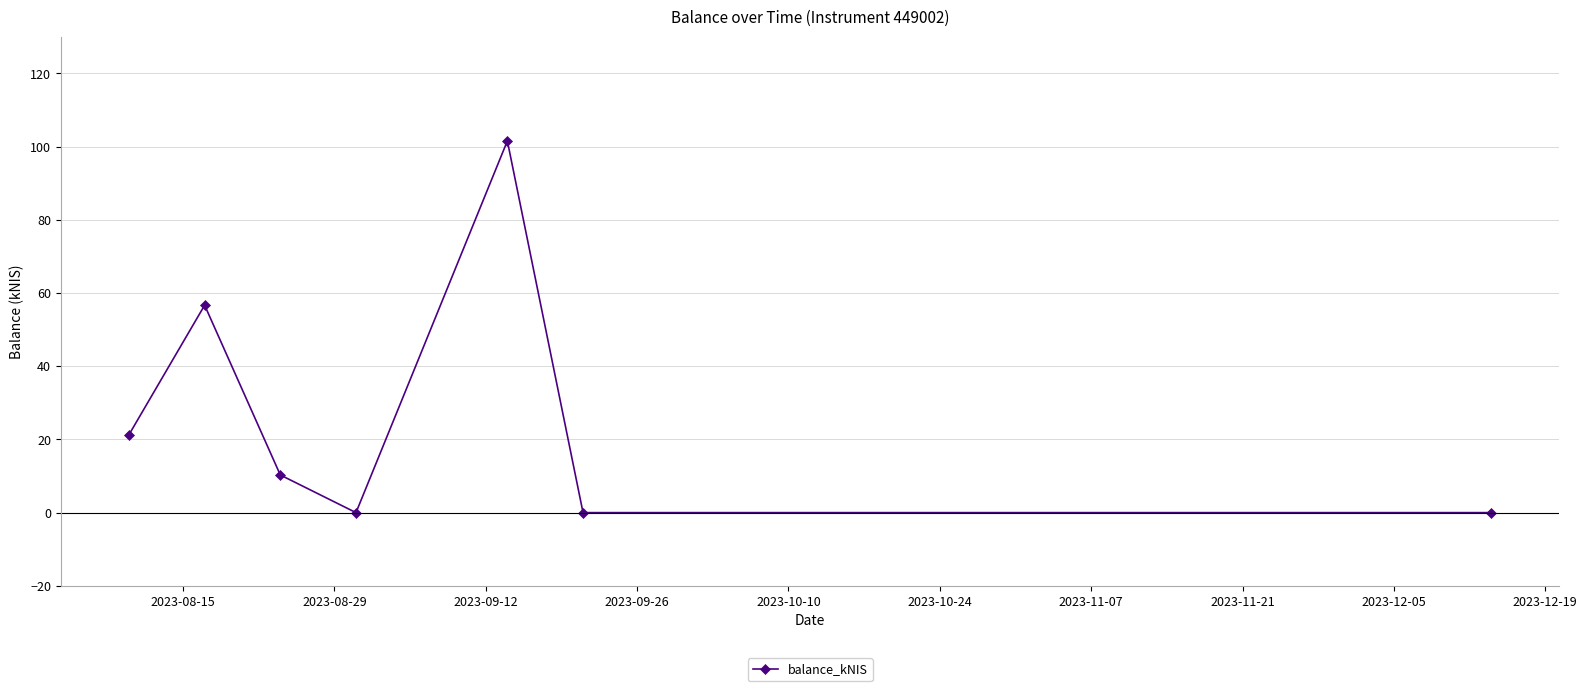

How many series are shown in this chart?

1